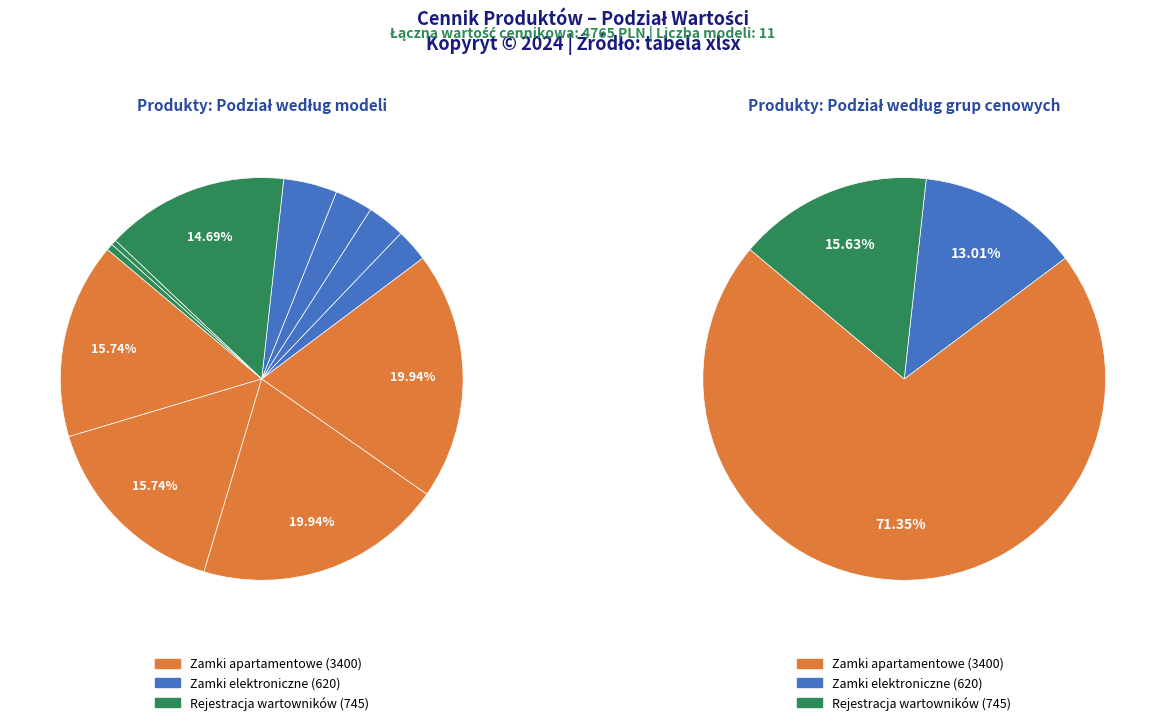

What is the ratio of the value at SL2000F to the value at SL2000E?

1.0